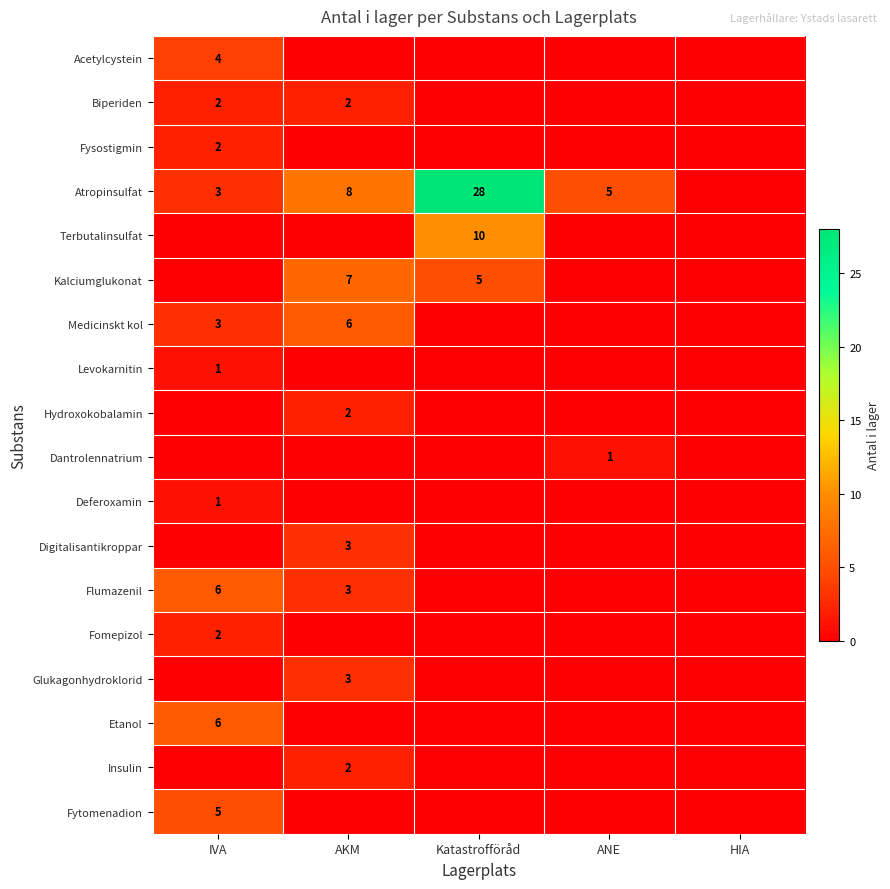

At which category is the sum across all series the highest?

Katastrofföråd